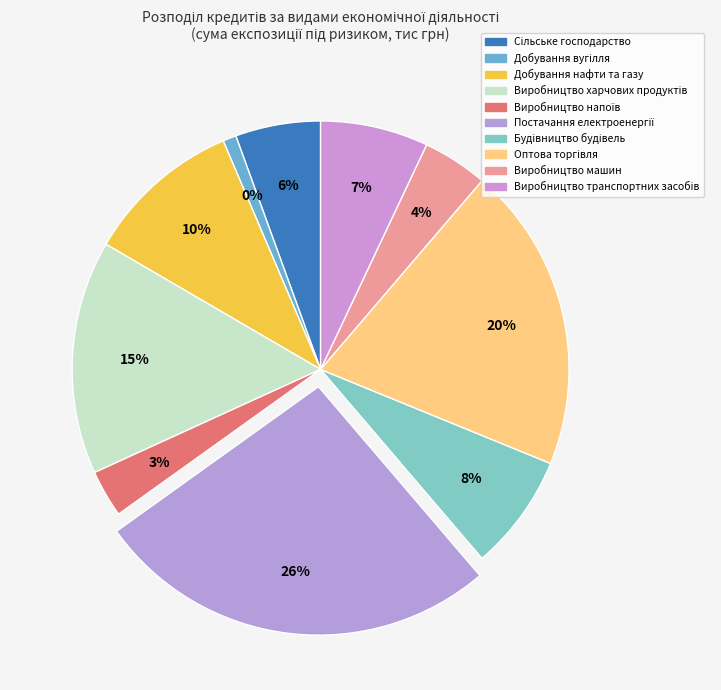

Which category has the smallest portion of the pie?

Добування вугілля